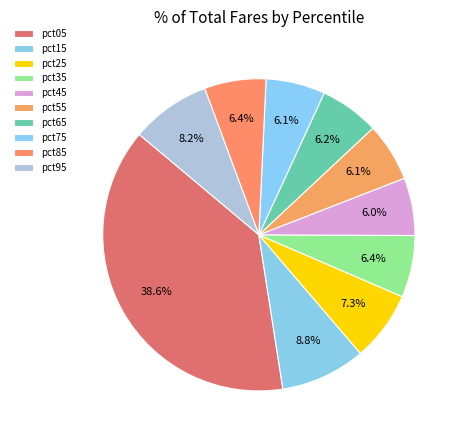

Do pct35 and pct65 together represent more than half of the pie?

No